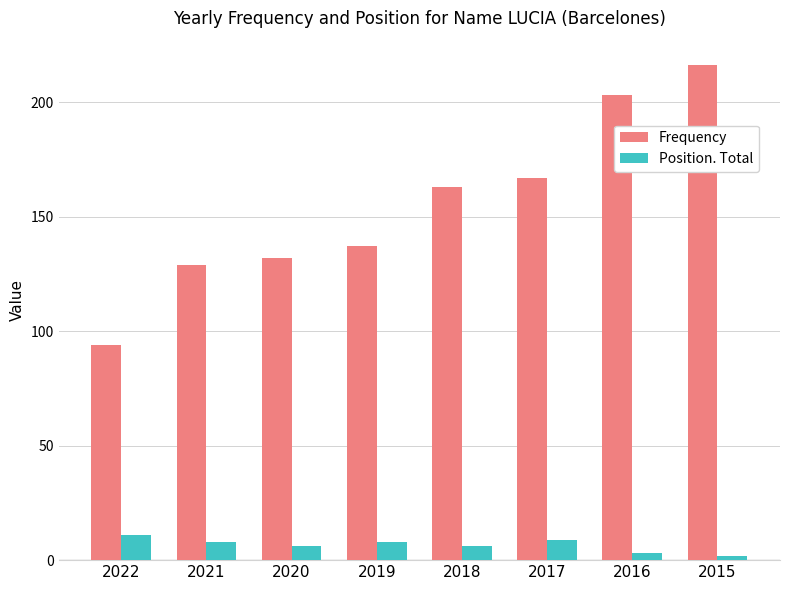

Where does the Position. Total series first go above 8?

2022